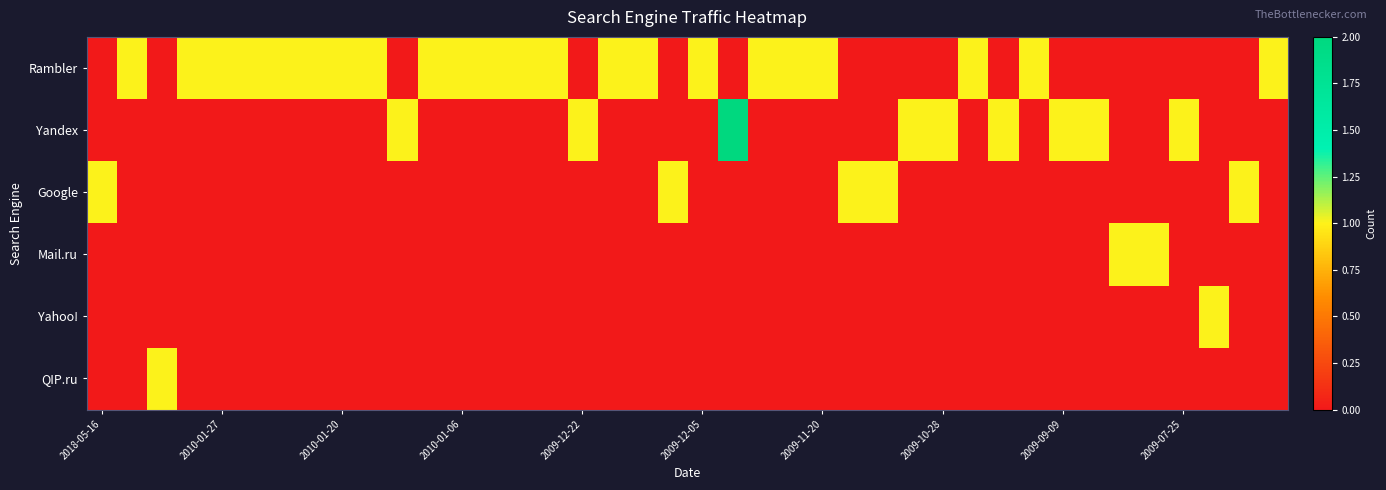

Reading left to right, list all the values displayed in this chart.

Rambler: 0	1	0	1	1	1	1	1	1	1	0	1	1	1	1	1	0	1	1	0	1	0	1	1	1	0	0	0	0	1	0	1	0	0	0	0	0	0	0	1
Yandex: 0	0	0	0	0	0	0	0	0	0	1	0	0	0	0	0	1	0	0	0	0	2	0	0	0	0	0	1	1	0	1	0	1	1	0	0	1	0	0	0
Google: 1	0	0	0	0	0	0	0	0	0	0	0	0	0	0	0	0	0	0	1	0	0	0	0	0	1	1	0	0	0	0	0	0	0	0	0	0	0	1	0
Mail.ru: 0	0	0	0	0	0	0	0	0	0	0	0	0	0	0	0	0	0	0	0	0	0	0	0	0	0	0	0	0	0	0	0	0	0	1	1	0	0	0	0
Yahoo!: 0	0	0	0	0	0	0	0	0	0	0	0	0	0	0	0	0	0	0	0	0	0	0	0	0	0	0	0	0	0	0	0	0	0	0	0	0	1	0	0
QIP.ru: 0	0	1	0	0	0	0	0	0	0	0	0	0	0	0	0	0	0	0	0	0	0	0	0	0	0	0	0	0	0	0	0	0	0	0	0	0	0	0	0